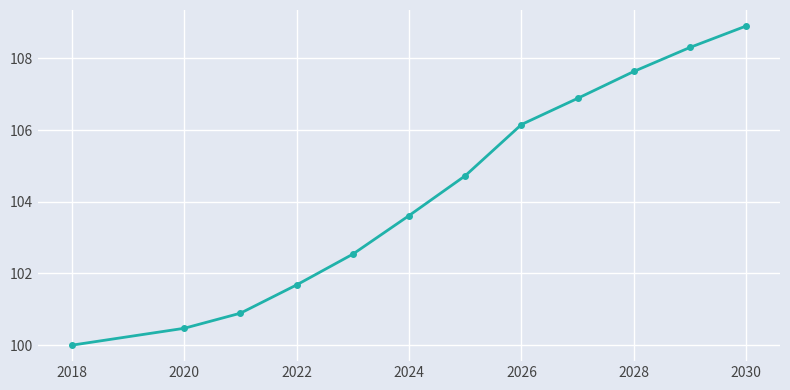

True or false: there are more than 0 points higher than both neighbors.

False